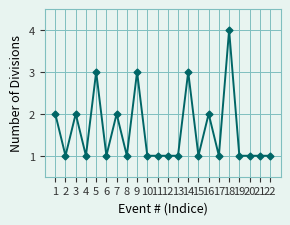

What is the maximum value shown in the chart?

4